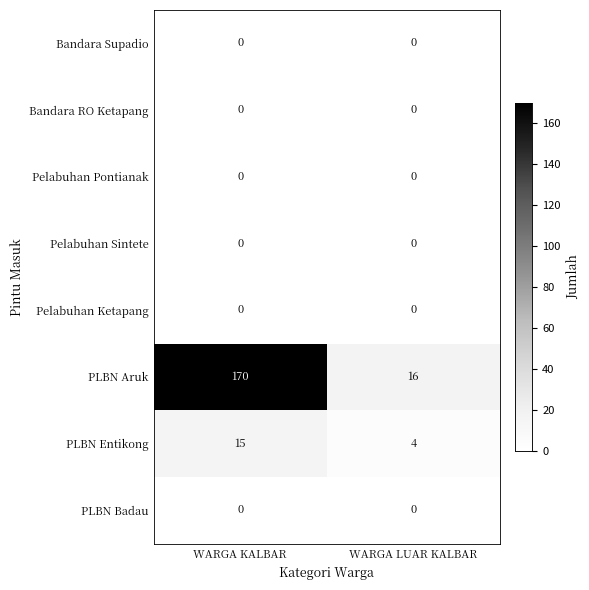

True or false: PLBN Badau has a value of 0 at WARGA KALBAR.

True